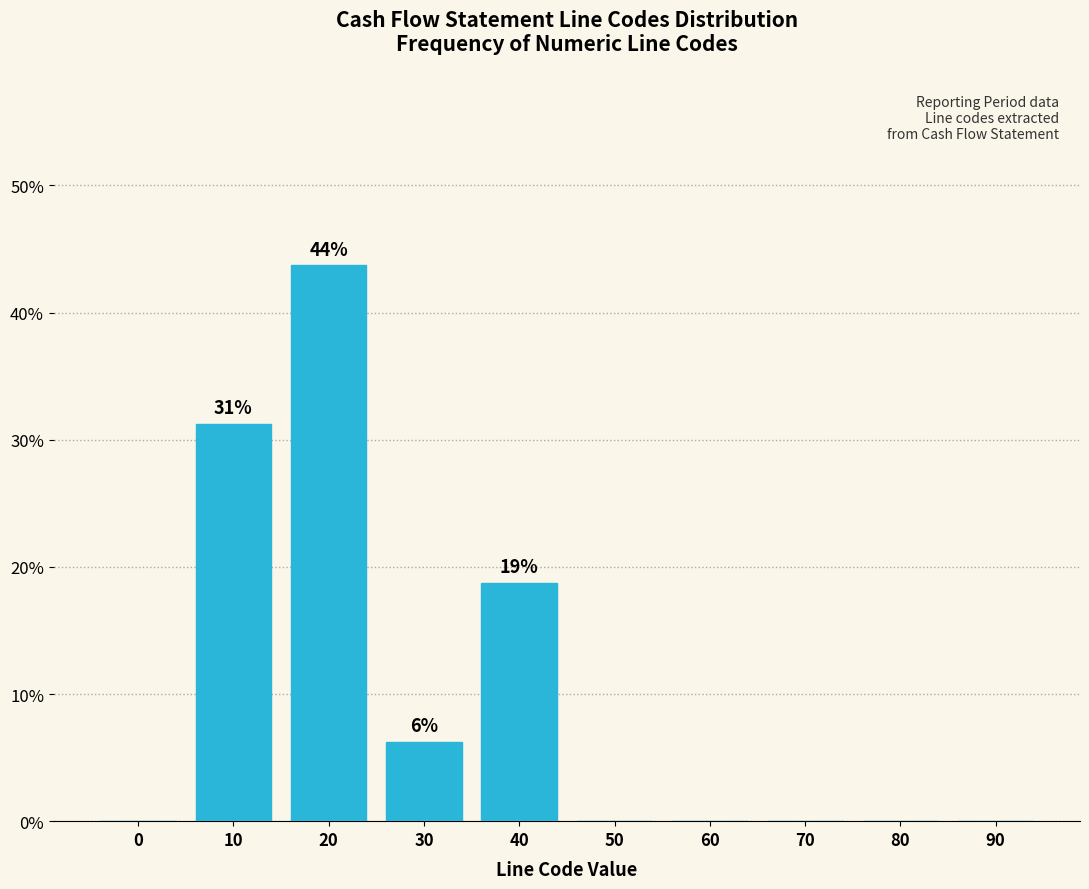

What is the change in value from 30 to 40?

+12.5